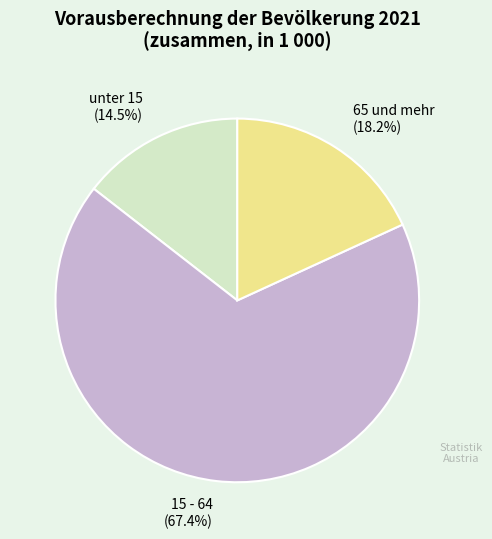

What is the majority slice?

15 - 64